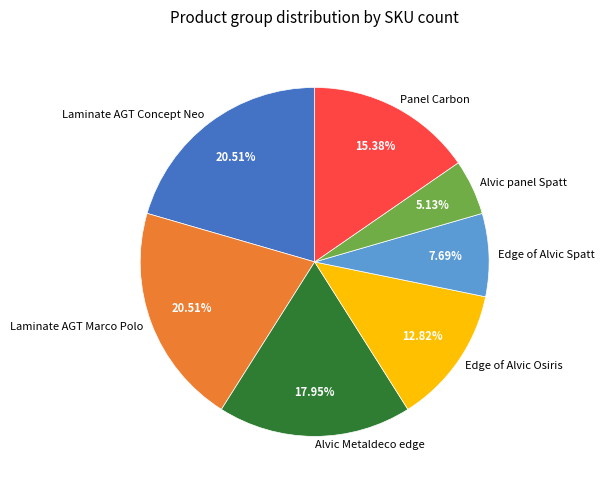

What is the smallest slice in the pie chart?

Alvic panel Spatt